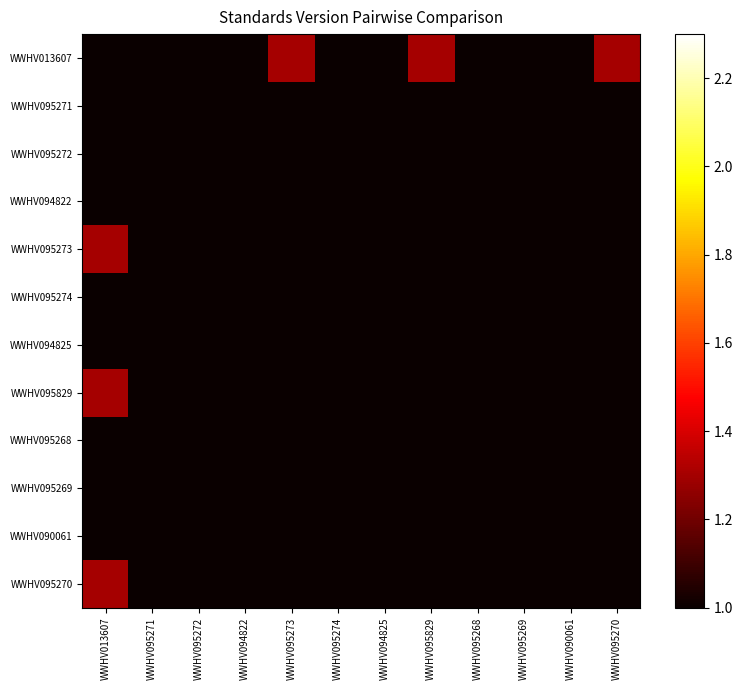

At which category is the sum across all series the highest?

WWHV013607